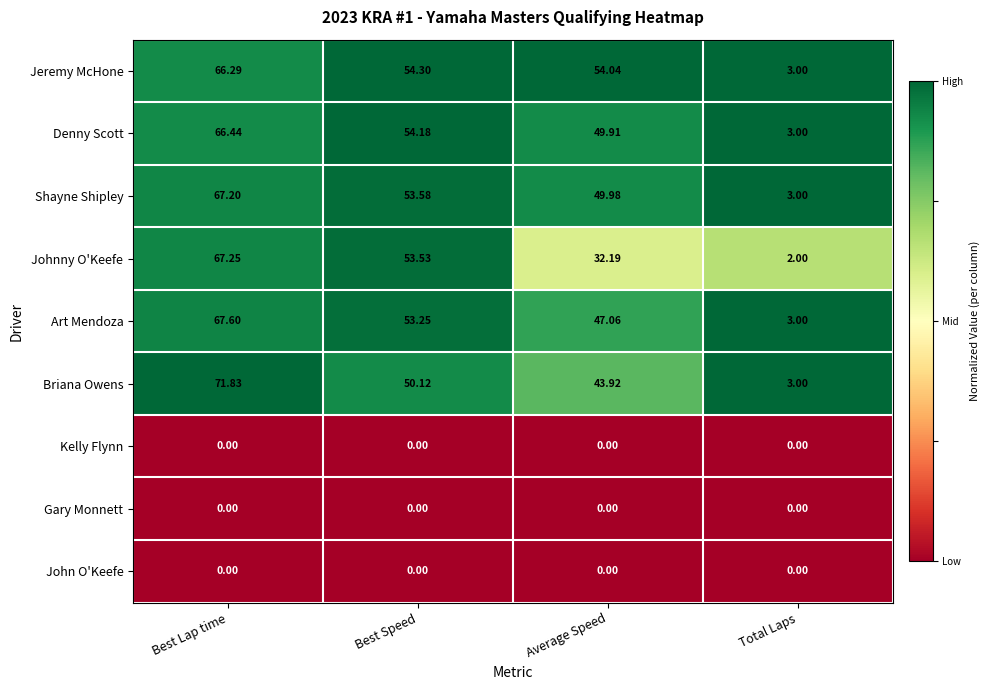

Which category has the lowest value in the Briana Owens series?

Total Laps